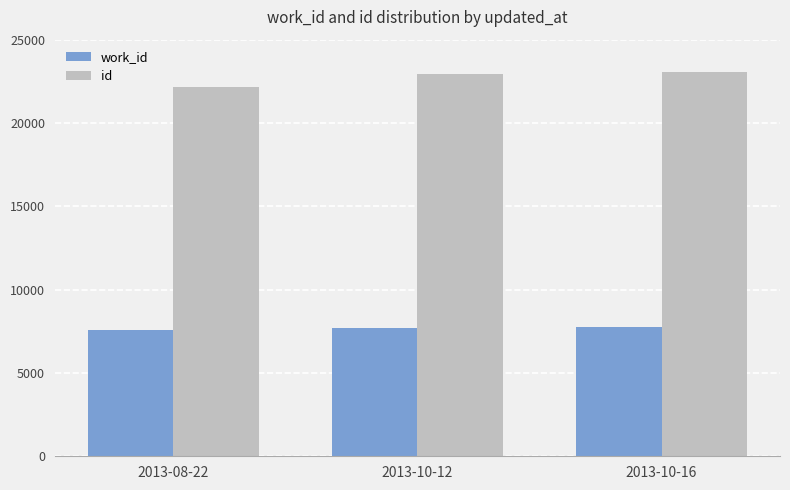

What is the difference between the maximum and minimum values in the work_id series?

154